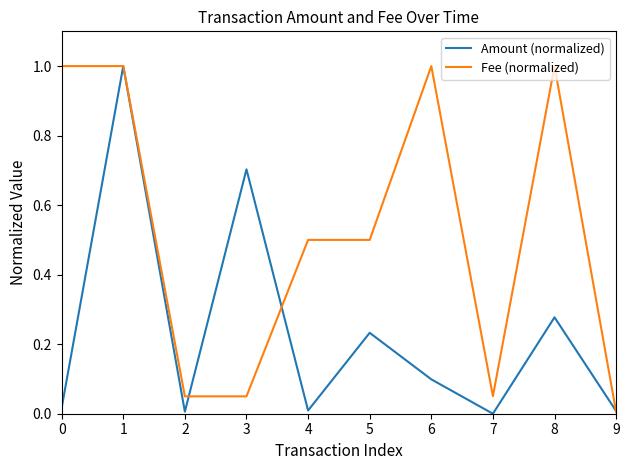

What are all the series names shown in the legend?

Amount (normalized), Fee (normalized)